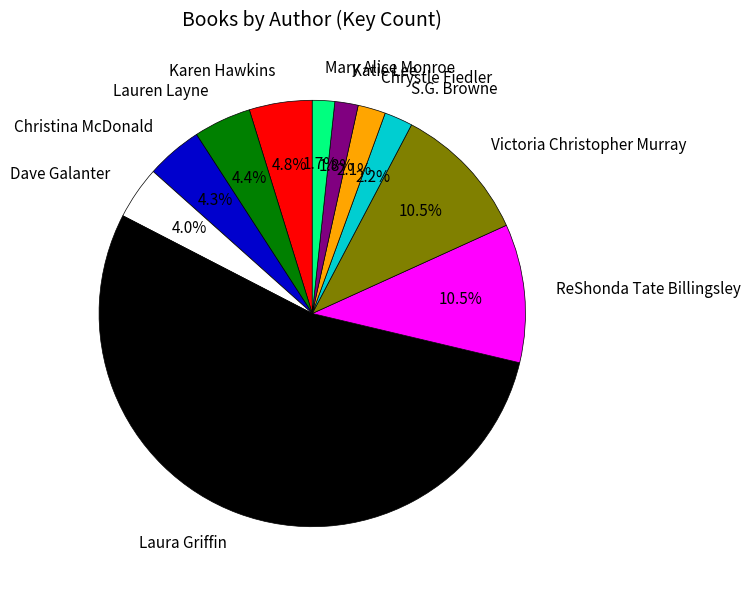

Which has a higher value, Chrystle Fiedler or ReShonda Tate Billingsley?

ReShonda Tate Billingsley